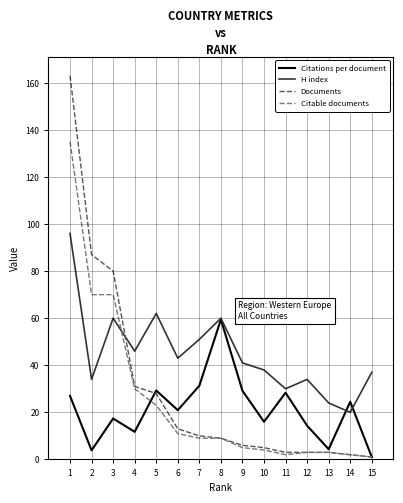

What is the maximum value for Citations per document?

59.4